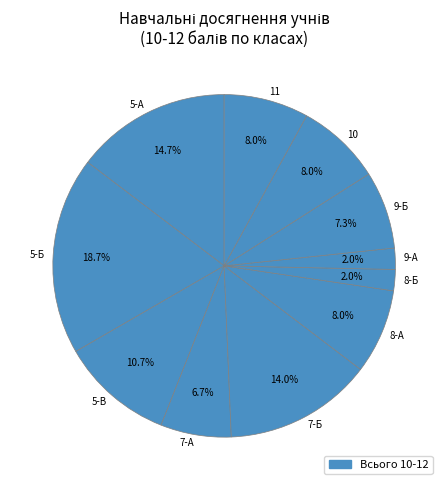

The 10 slice represents 1% of the pie. True or false?

False